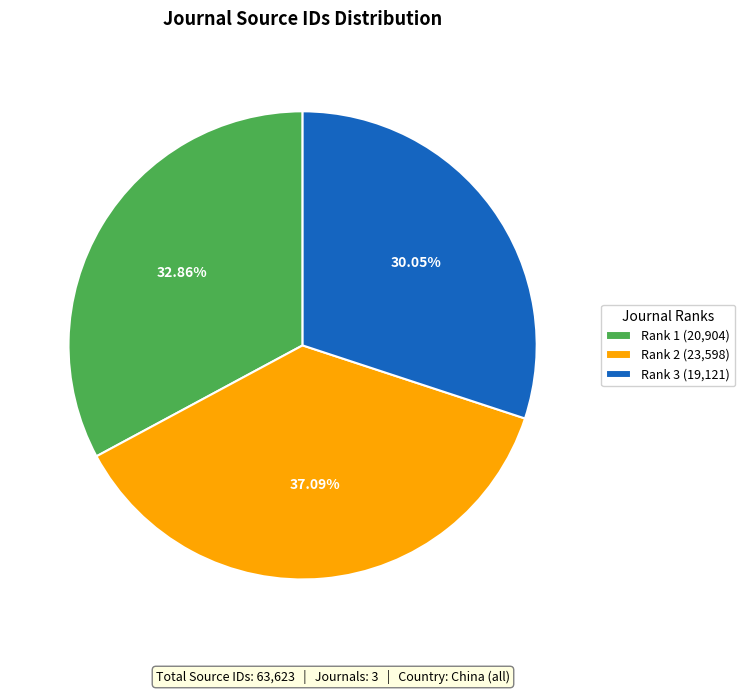

Is the sum of Rank 1 (20,904) and Rank 2 (23,598) greater than half?

Yes